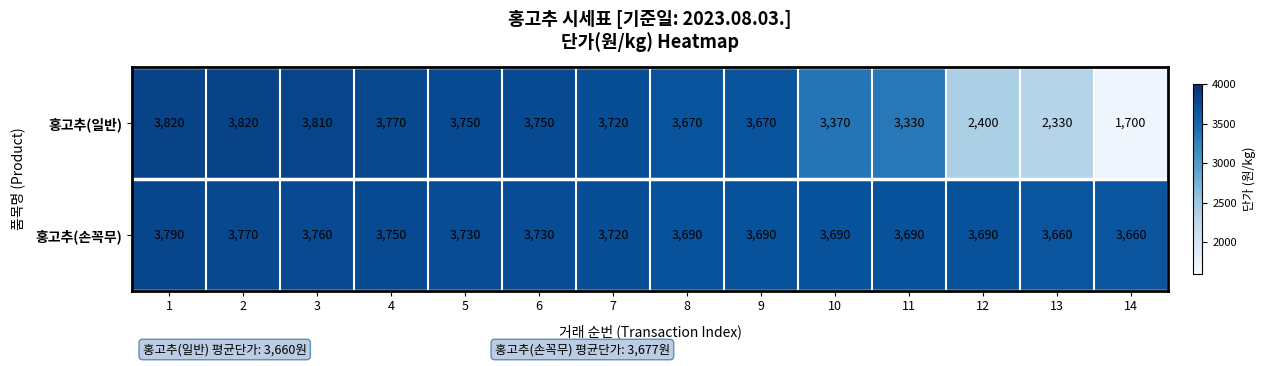

Which series has the largest range (max minus min)?

홍고추(일반)